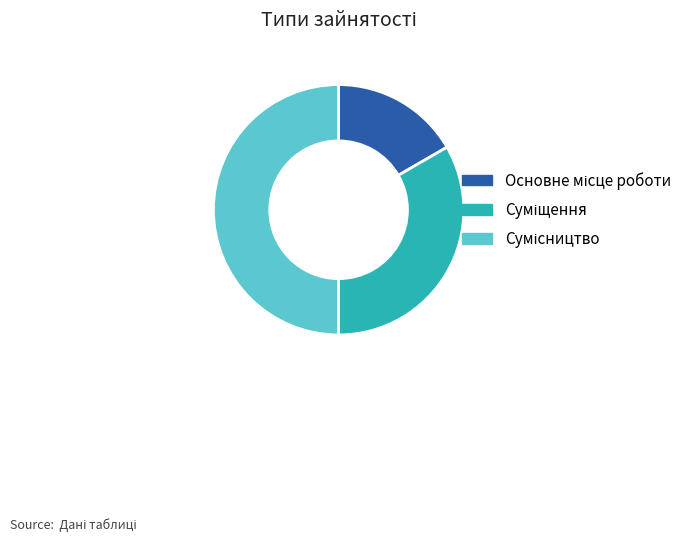

To the nearest percent, what portion does Основне місце роботи represent?

17%